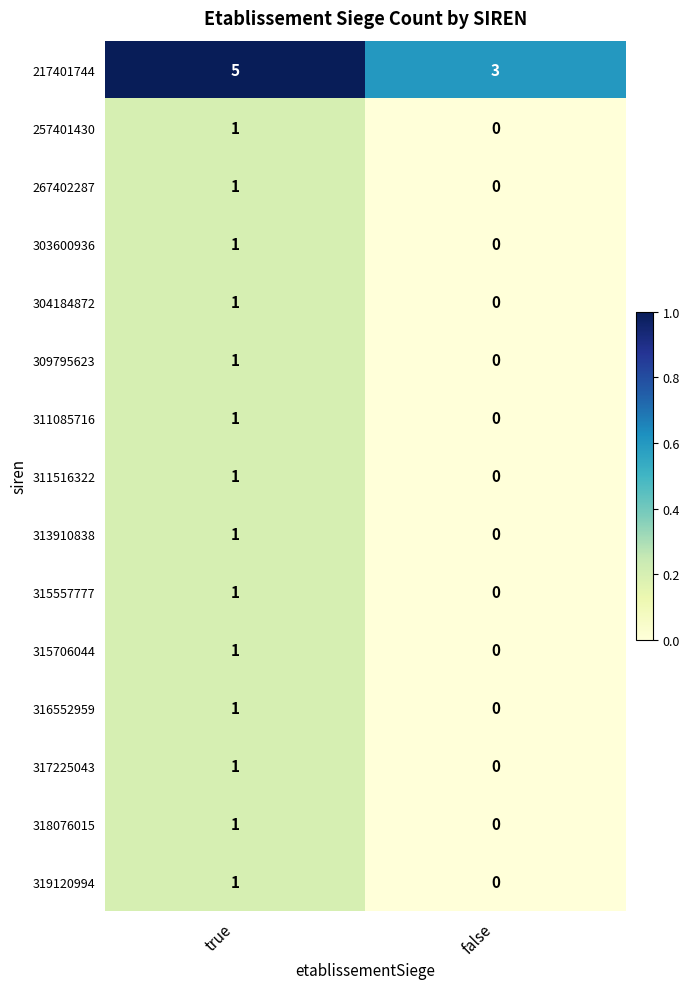

What is the total value across all series at true?

19